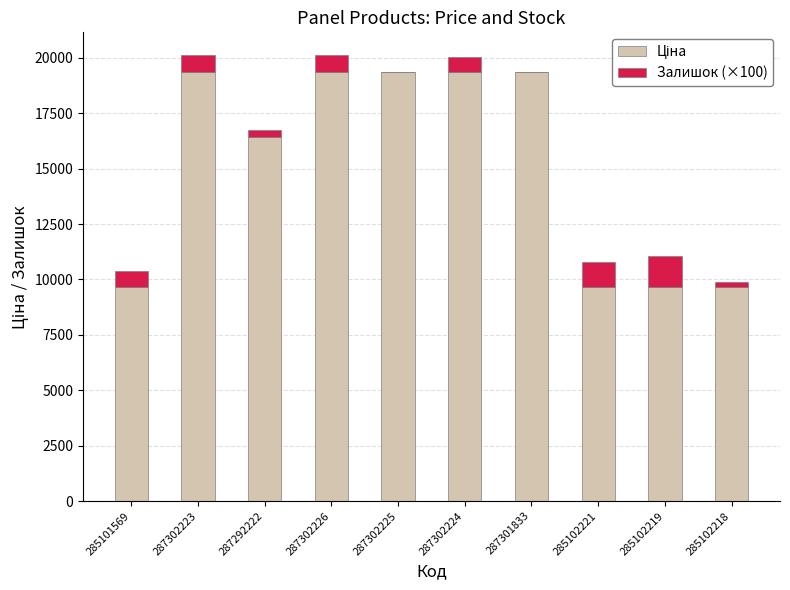

Are the bars horizontal?

No